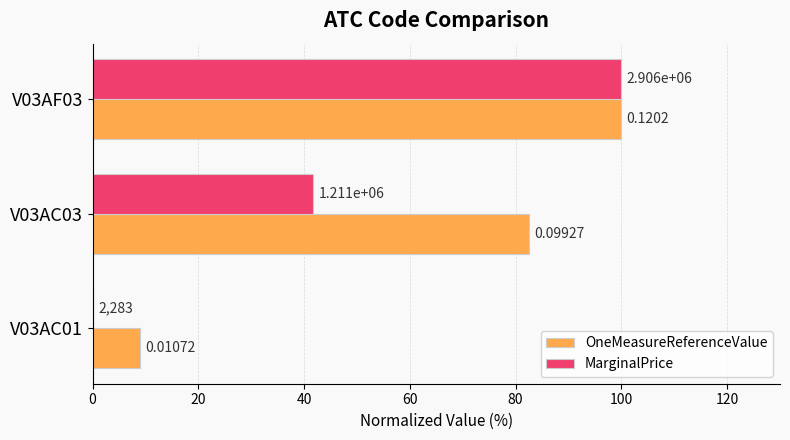

What are all the series names shown in the legend?

OneMeasureReferenceValue, MarginalPrice